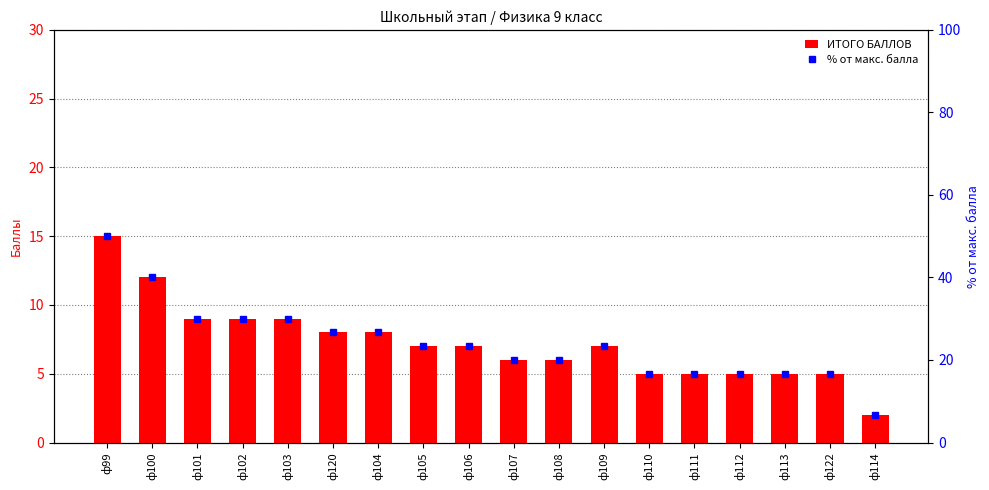

How many data points in % от макс. балла are less than 23?

8